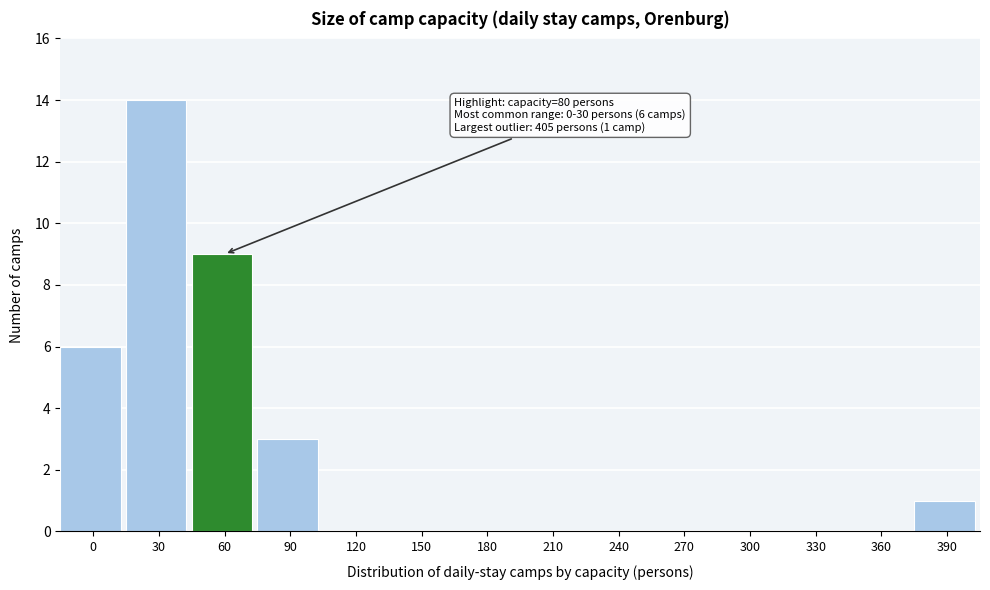

Reading left to right, what are all the values shown in this chart?

0=6	30=14	60=9	90=3	120=0	150=0	180=0	210=0	240=0	270=0	300=0	330=0	360=0	390=1